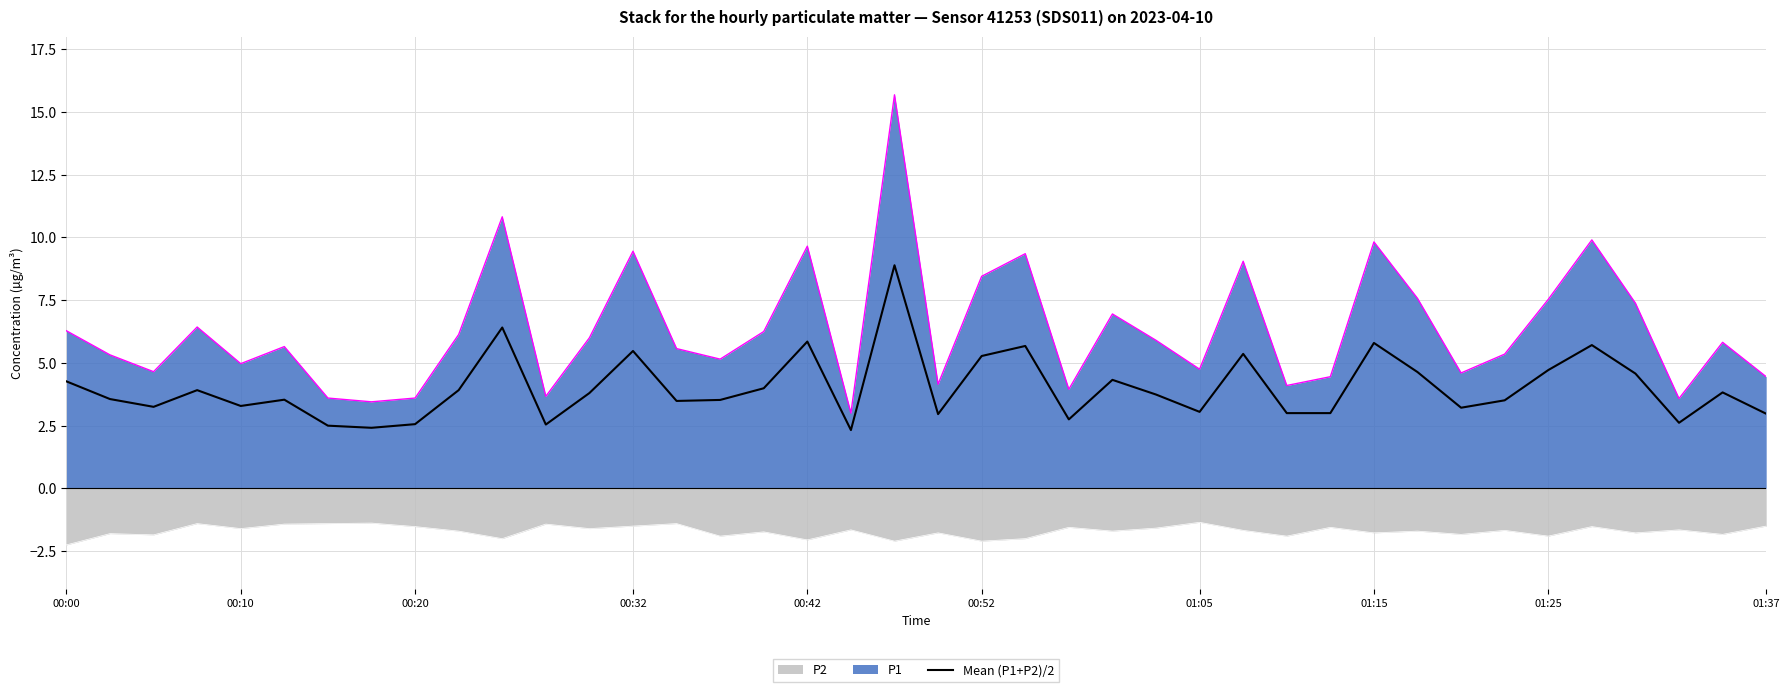

What is the minimum value shown in the chart?

-2.2